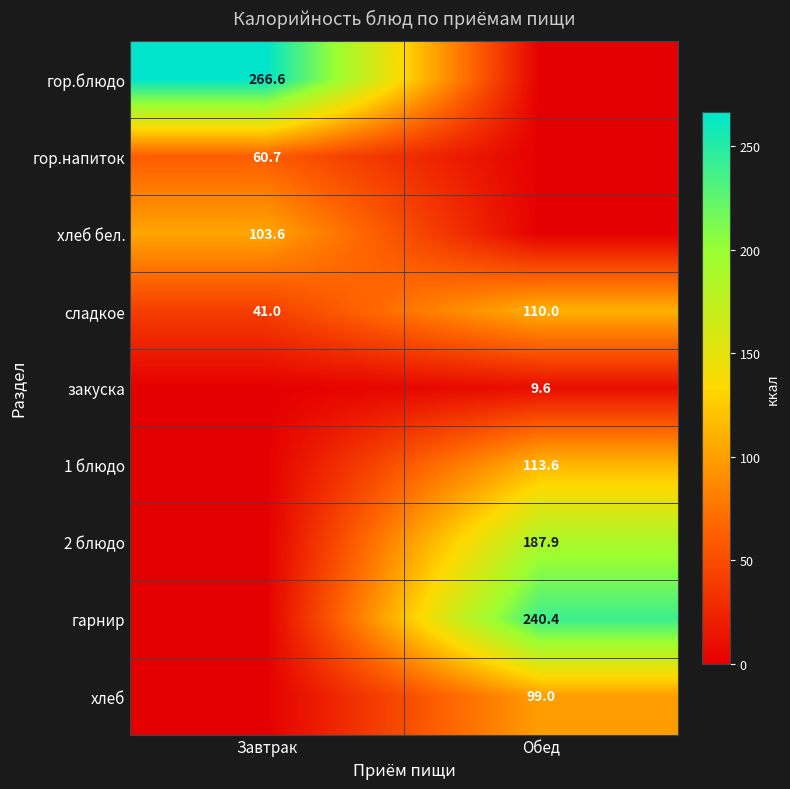

What is the sum of the сладкое values at Завтрак and Обед?

151.0